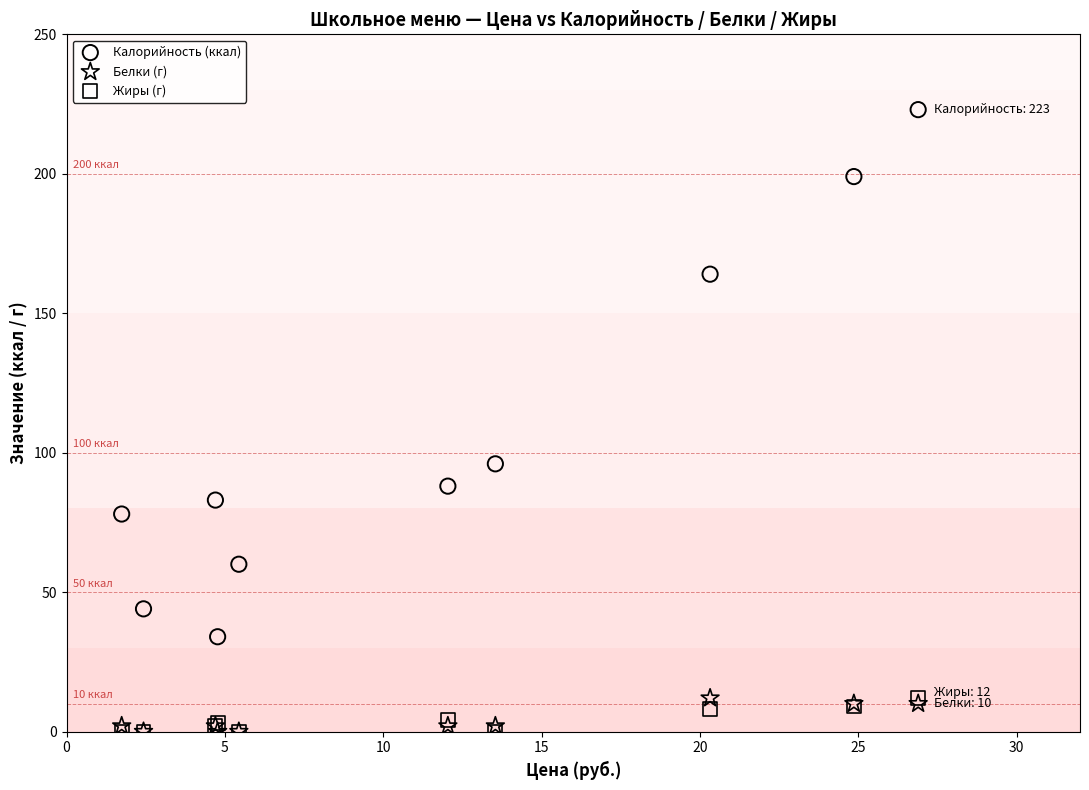

In the Калорийность (ккал) series, what Y value is closest to 128?

96